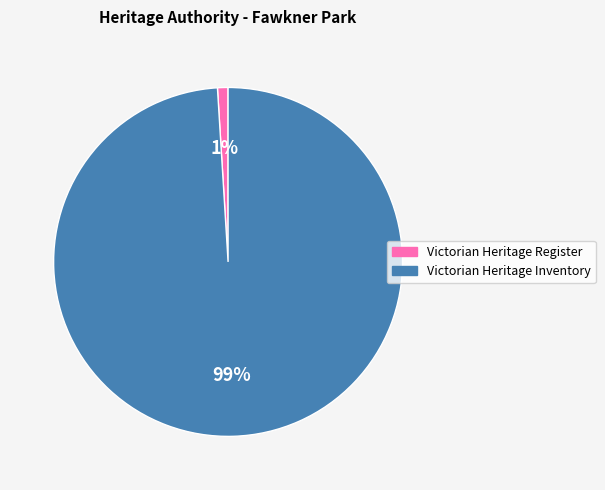

How many segments does this pie chart have?

2